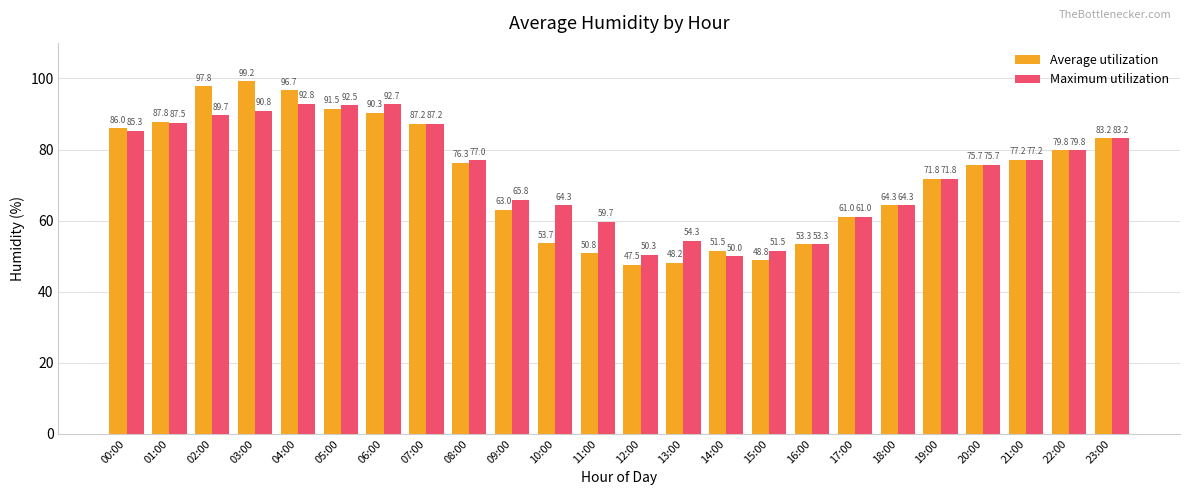

At which category is the sum across all series the highest?

03:00